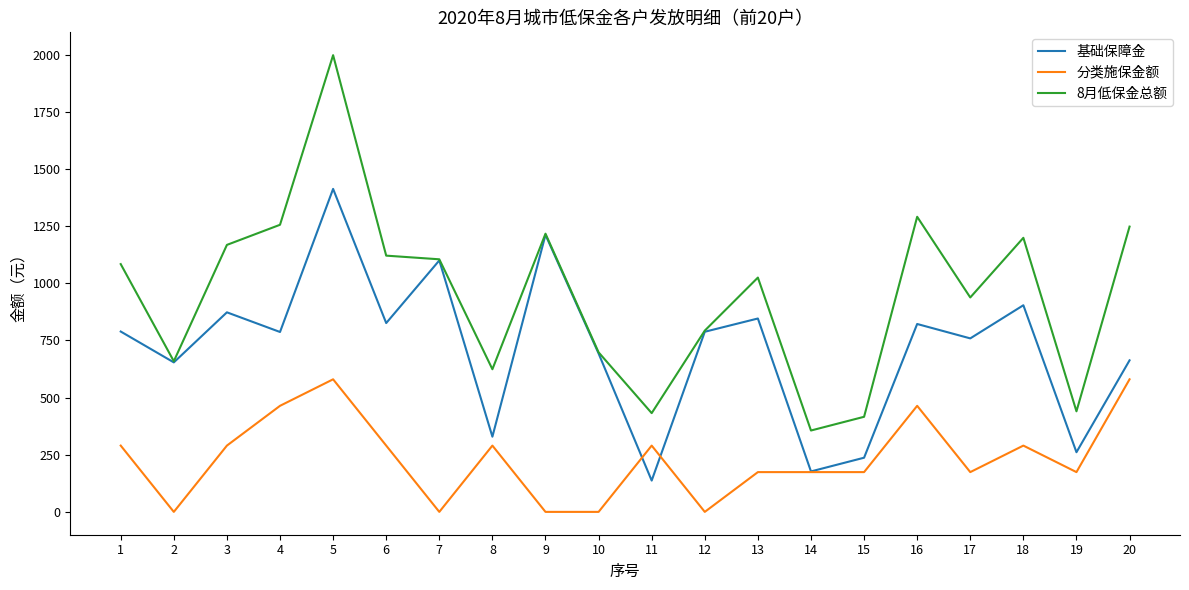

The 分类施保金额 series shows 95.0 at 14. True or false?

False